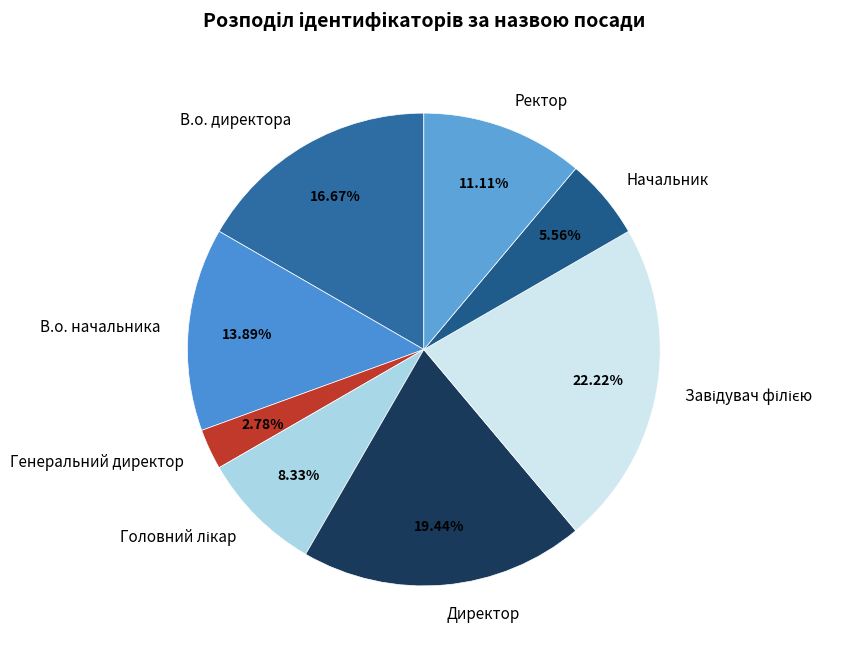

Is Директор the majority of the pie?

No